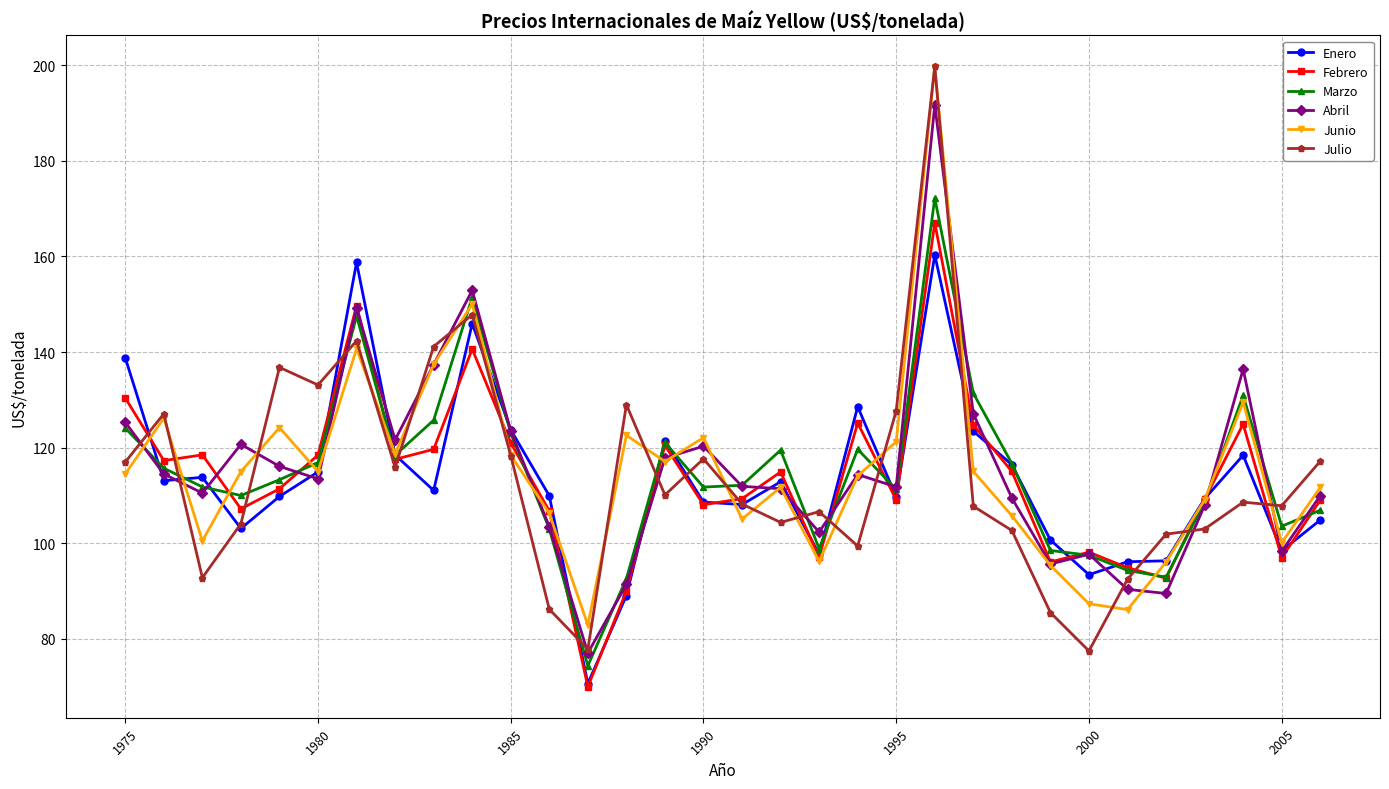

What is the smallest value displayed?

70.0